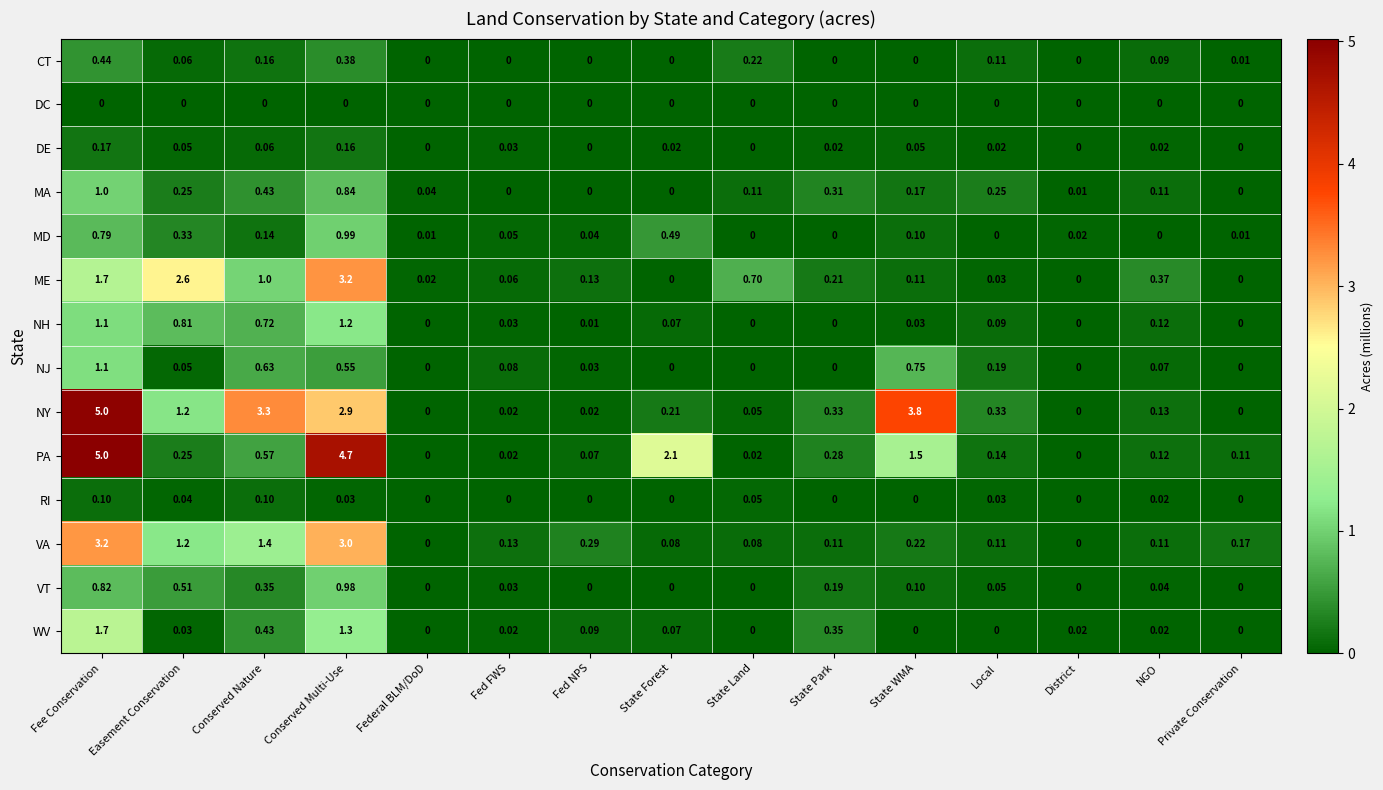

Which series has the largest total across all categories?

NY